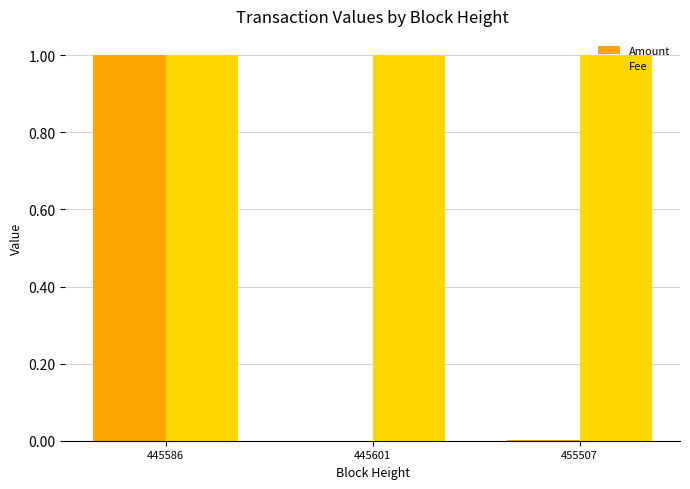

What is the greatest value displayed?

1.0